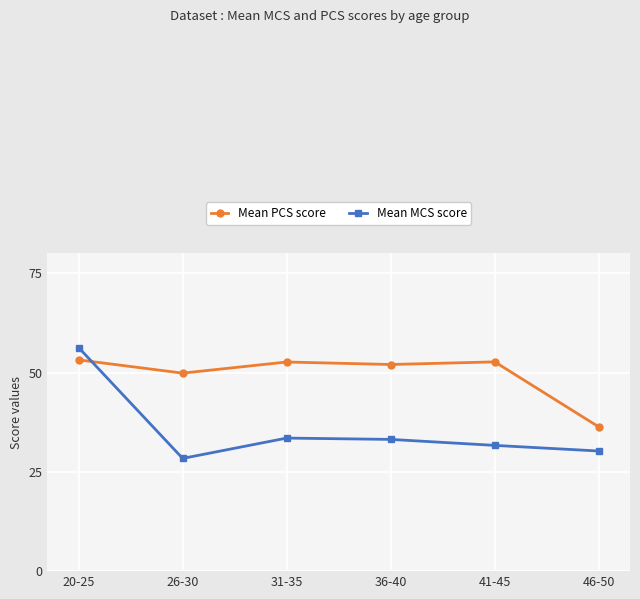

What is the label of the 4th point from the left?

36-40